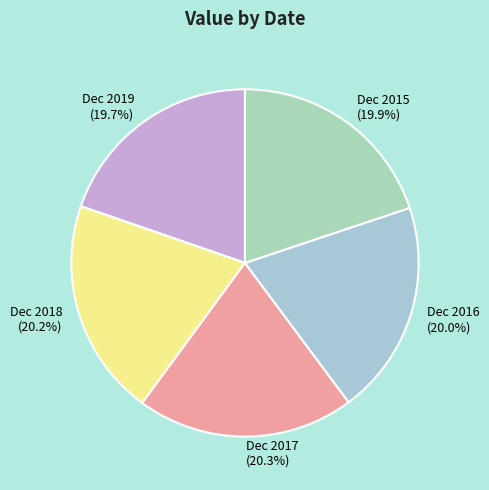

How many segments does this pie chart have?

5